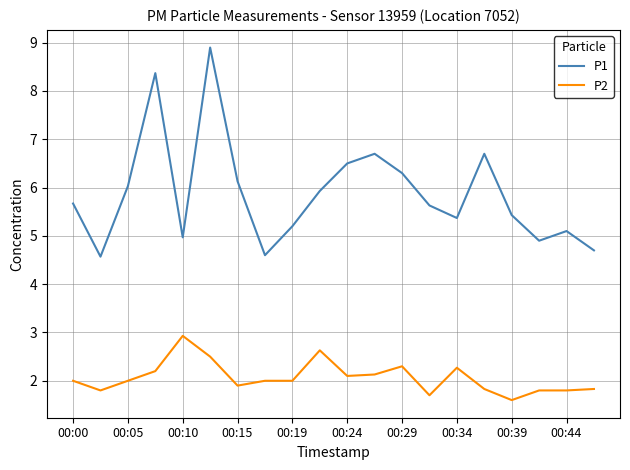

List the series in order of their peak value, lowest first.

P2, P1